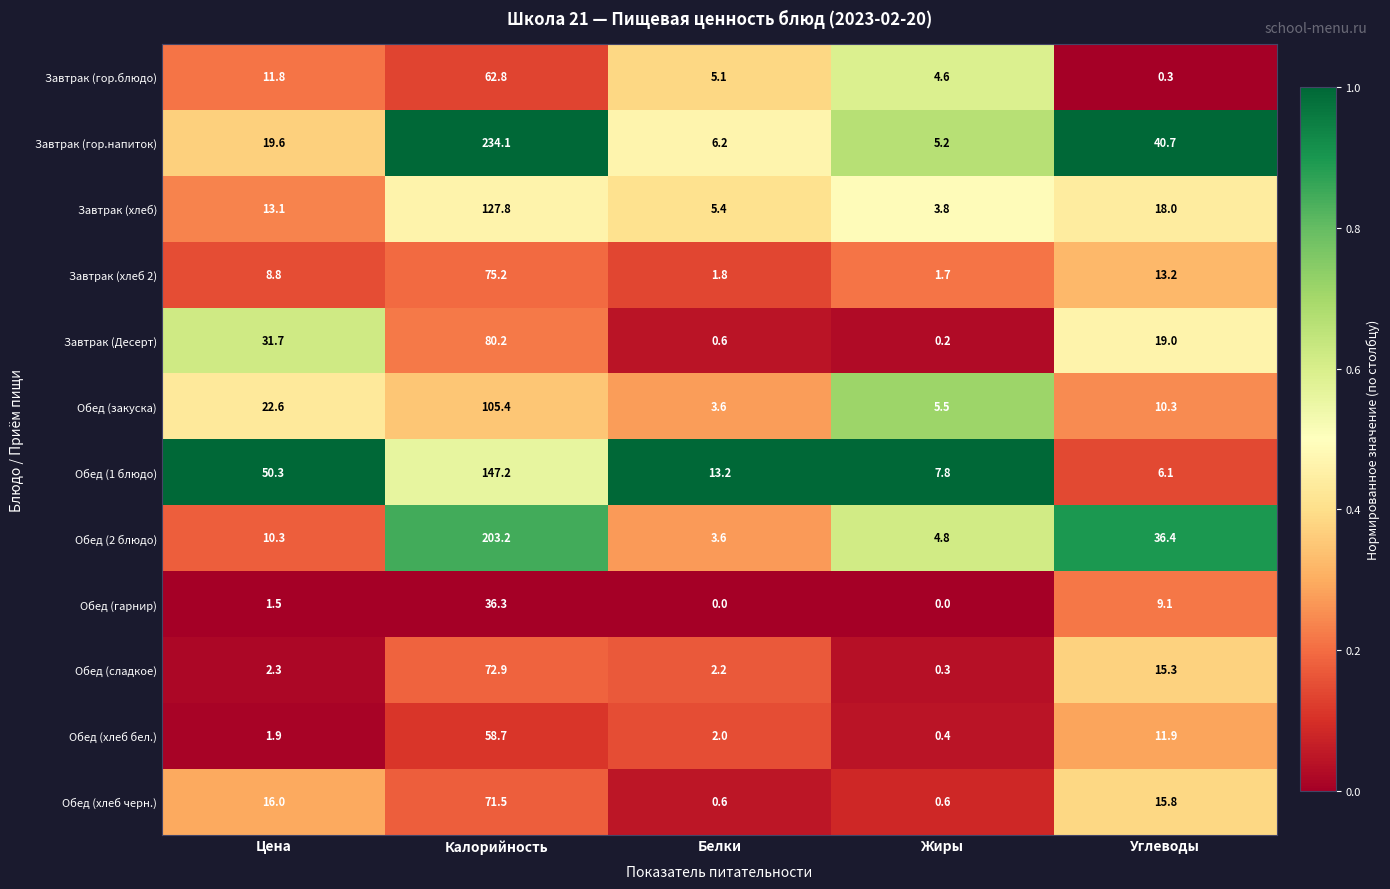

At Углеводы, list the series in order from smallest to largest.

Завтрак (гор.блюдо), Обед (1 блюдо), Обед (гарнир), Обед (закуска), Обед (хлеб бел.), Завтрак (хлеб 2), Обед (сладкое), Обед (хлеб черн.), Завтрак (хлеб), Завтрак (Десерт), Обед (2 блюдо), Завтрак (гор.напиток)